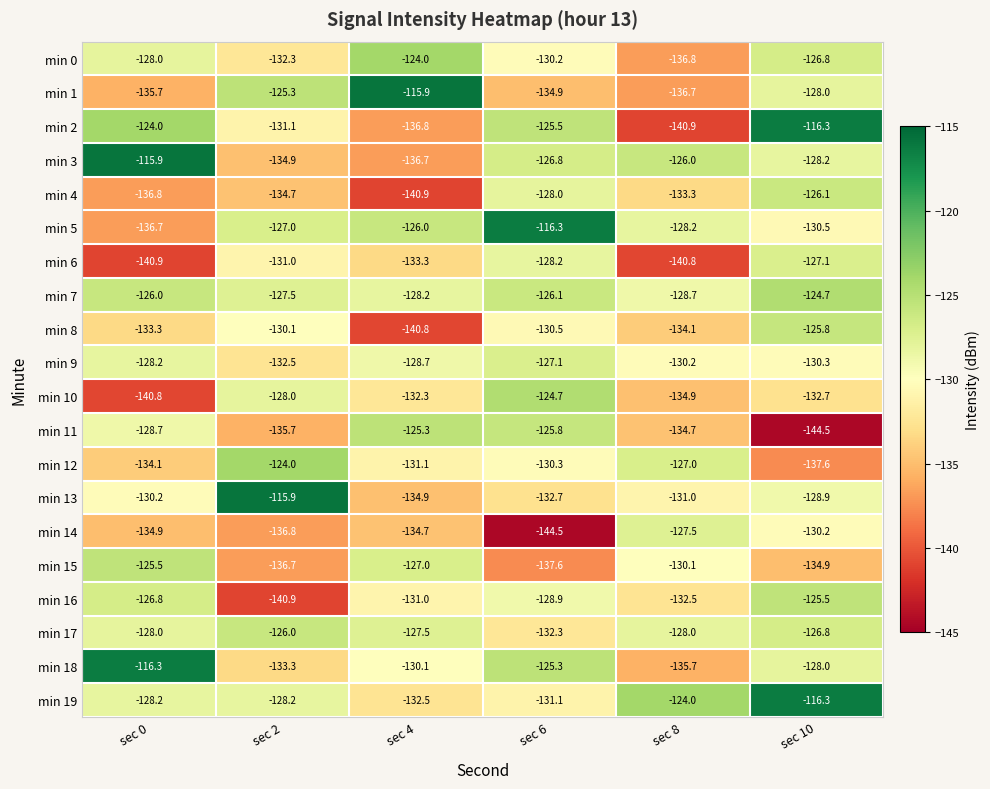

At which label does min 8 reach its minimum?

sec 4